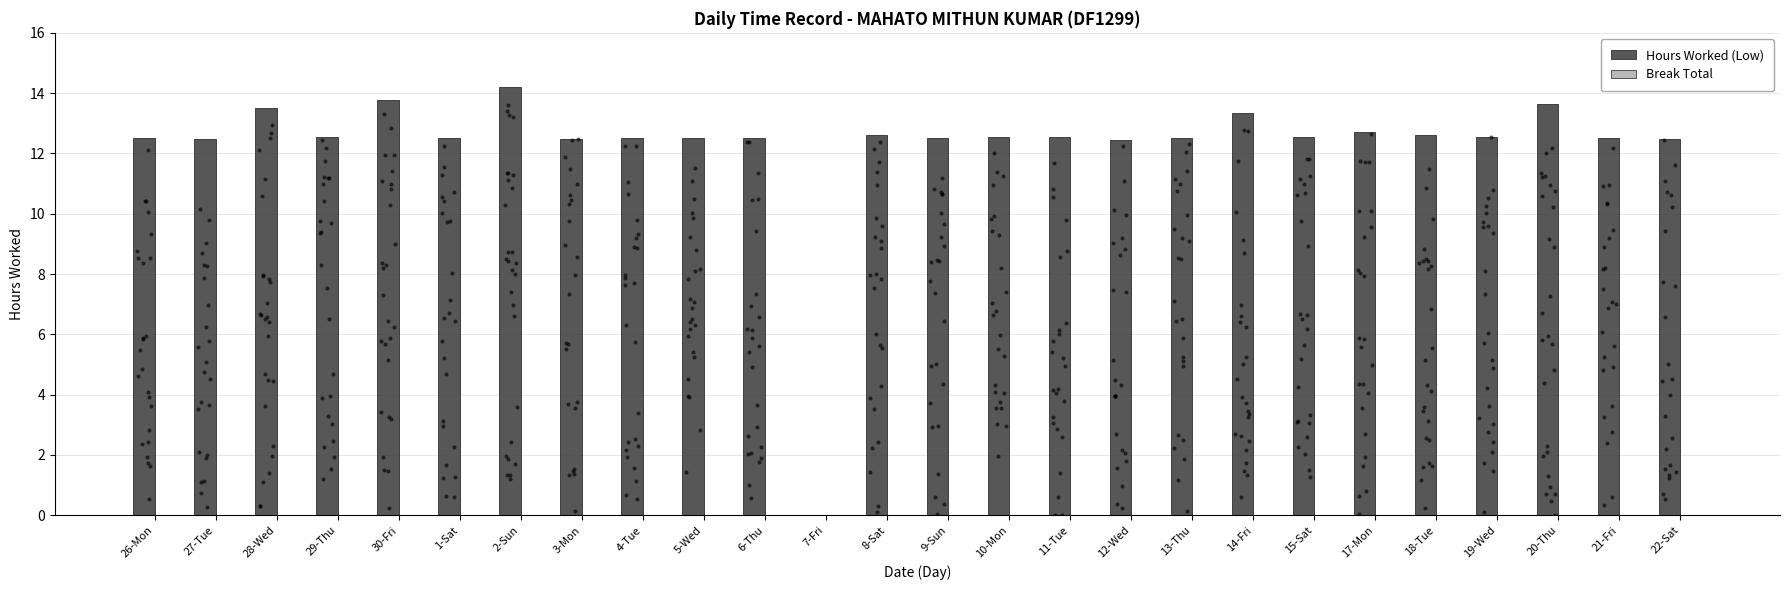

At how many categories does at least one series exceed 9?

25